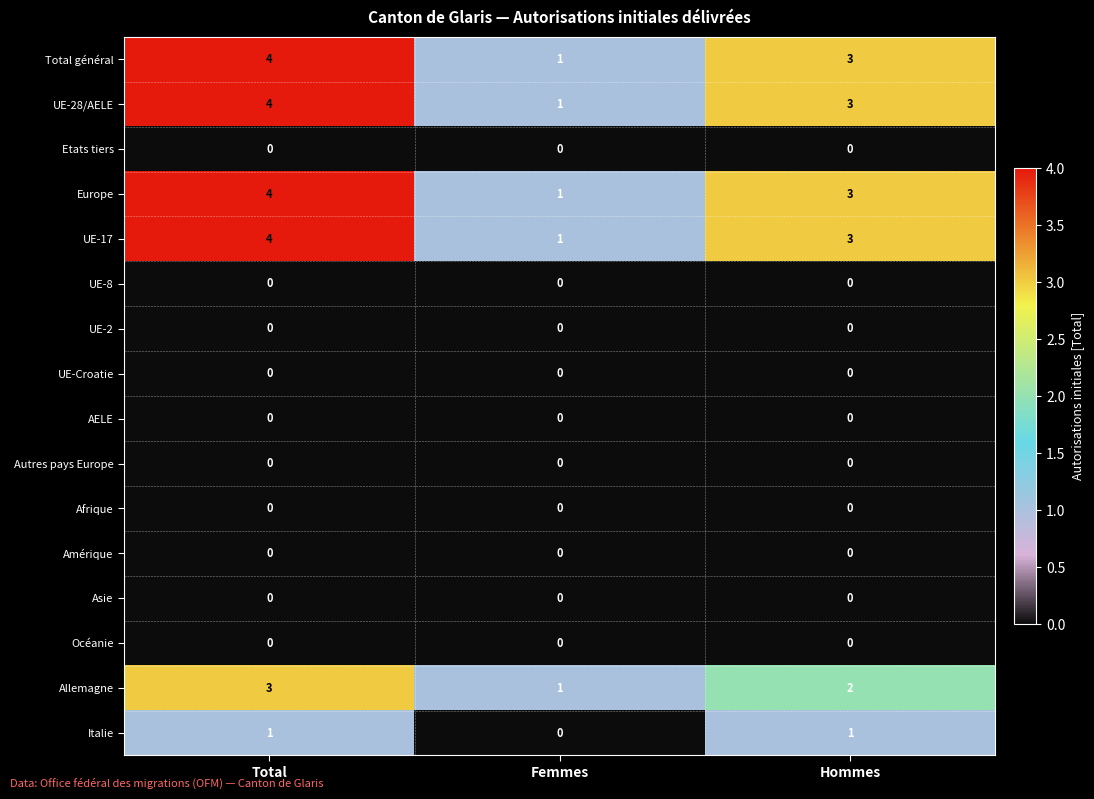

What is the spread (max minus min) of values at Total?

4